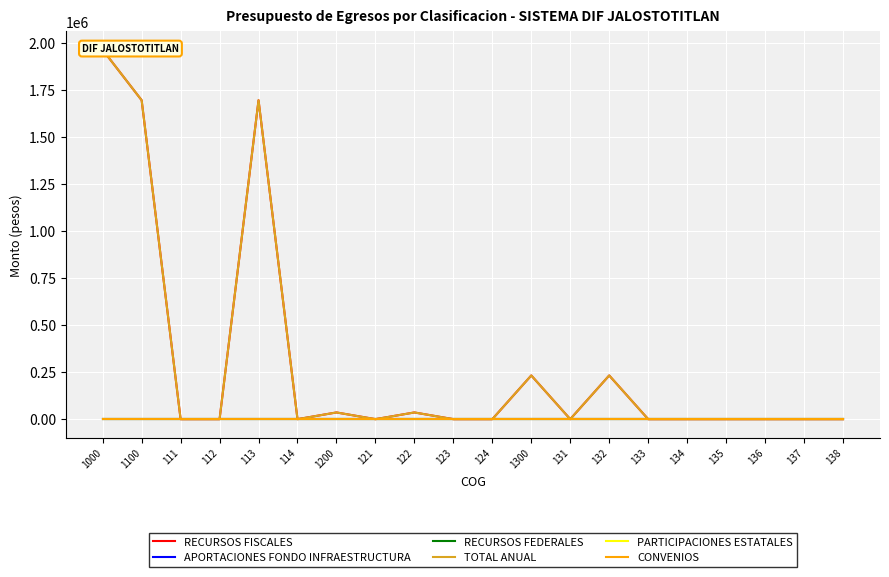

Rank the series by their maximum value, from lowest to highest.

APORTACIONES FONDO INFRAESTRUCTURA, RECURSOS FEDERALES, PARTICIPACIONES ESTATALES, CONVENIOS, RECURSOS FISCALES, TOTAL ANUAL